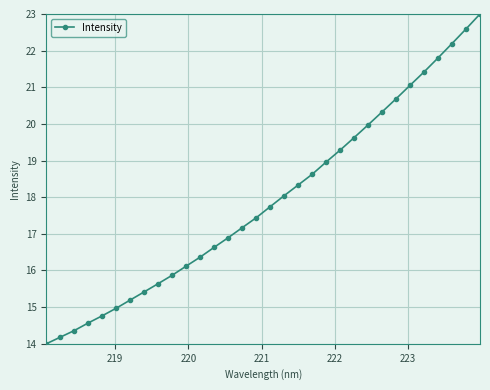

How many categories are shown in the chart?

32